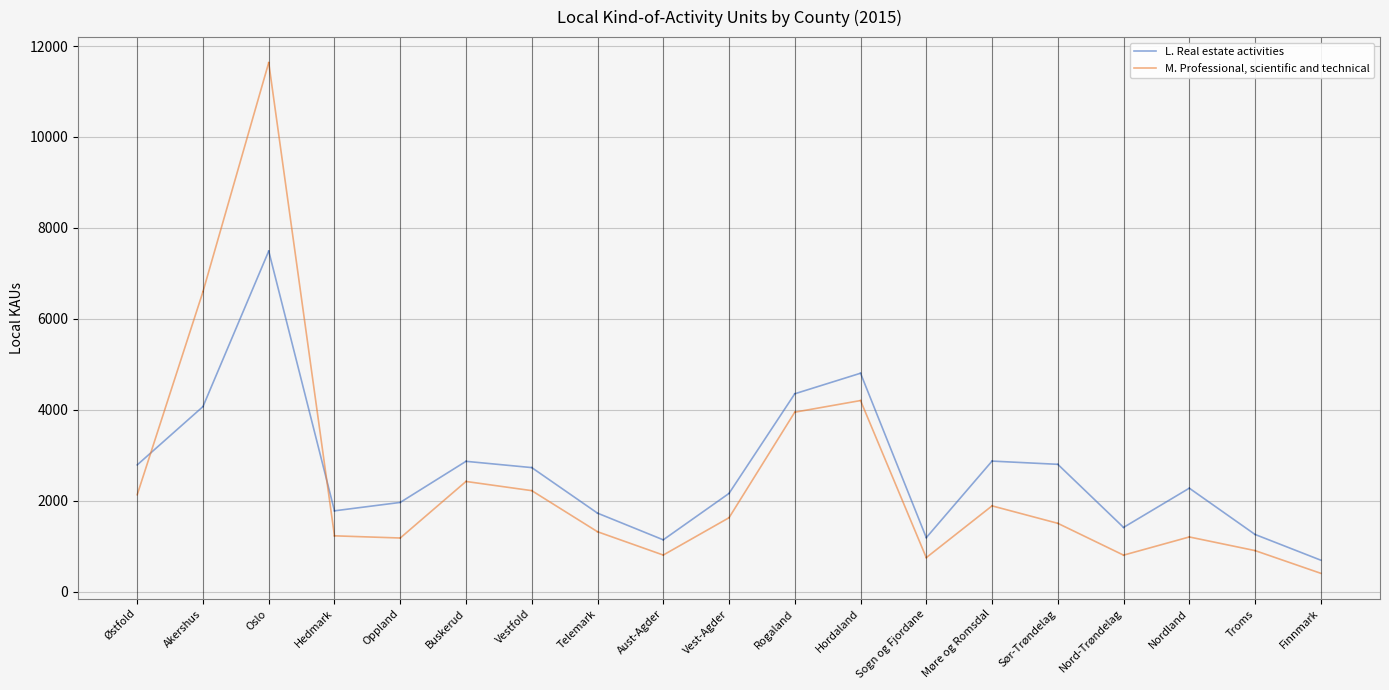

Is it true that L. Real estate activities equals 2785 at Østfold?

True